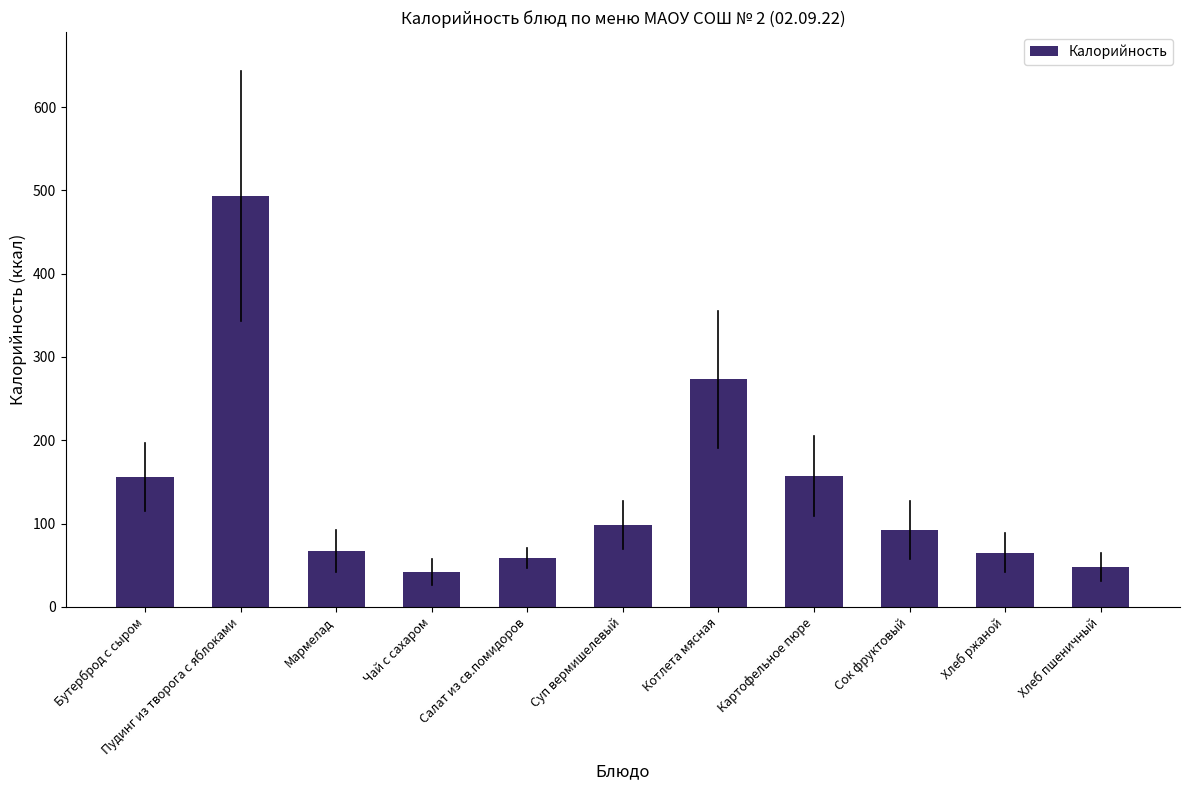

What is the sum of all values?

1550